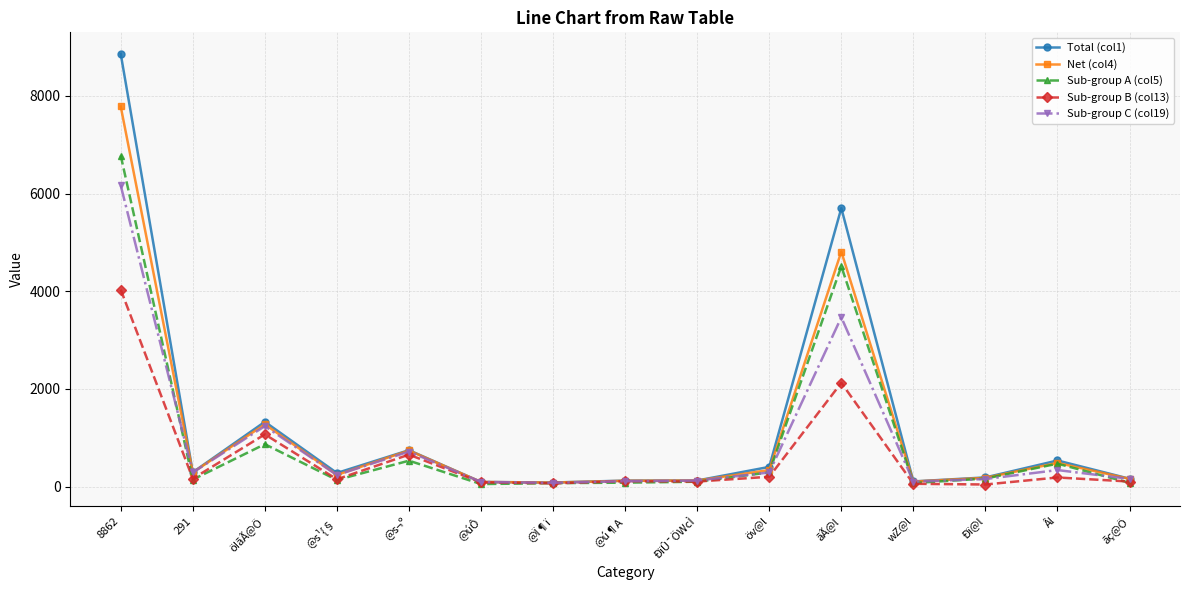

Which category has the highest value across all series?

8862